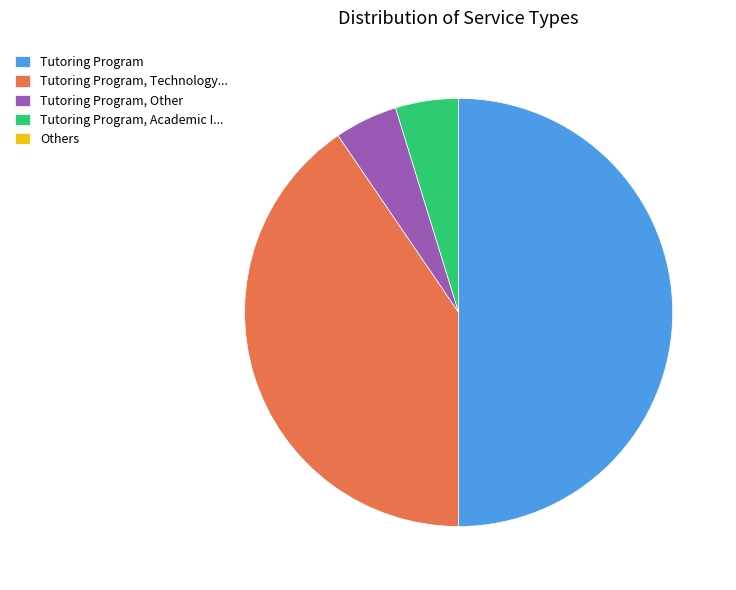

What is the ratio of the value at Tutoring Program to the value at Tutoring Program, Technology...?

1.2